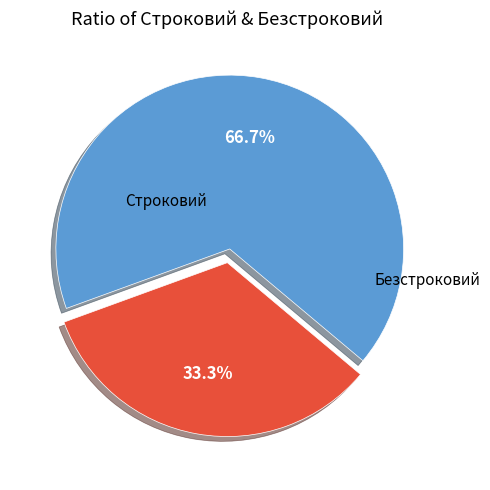

Is the sum of Строковий and Безстроковий greater than half?

Yes